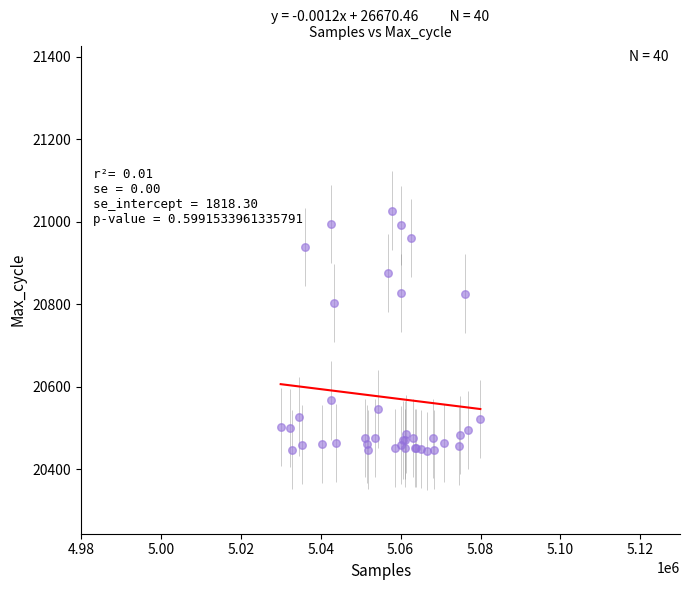

What Y value in the scatter plot is closest to 20735?

20804